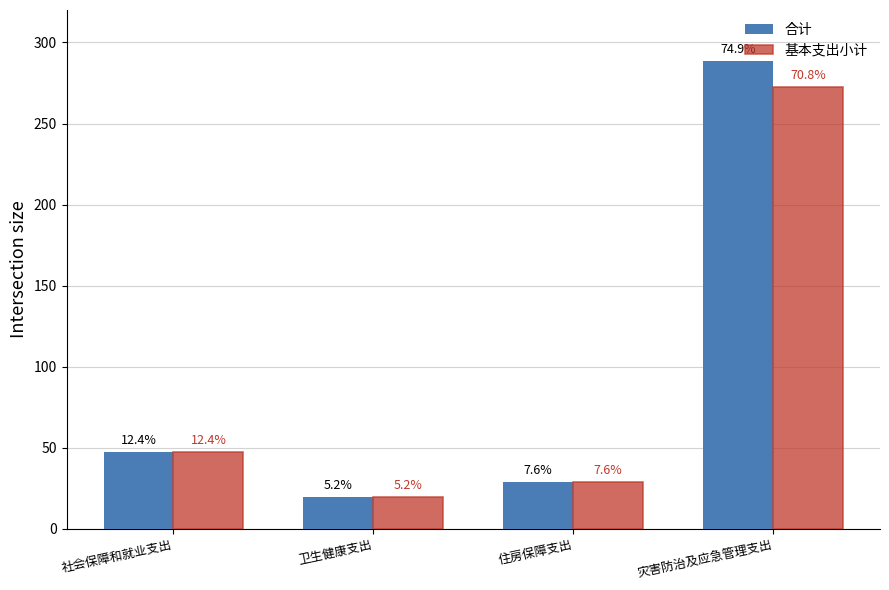

What is the difference between the maximum and second lowest values in the 基本支出小计 series?

243.7